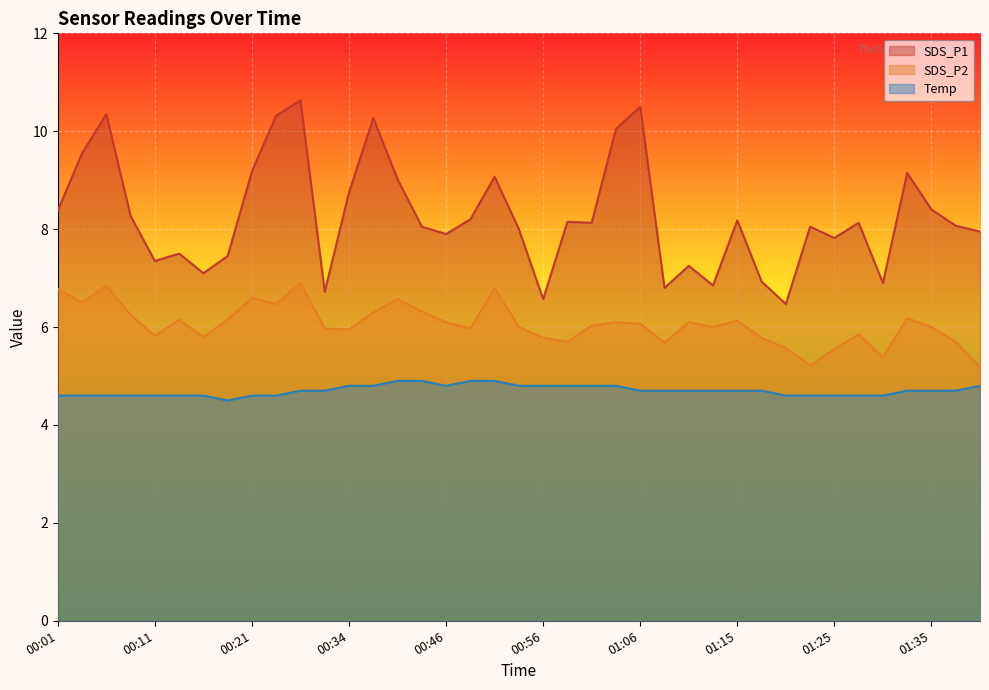

Reading left to right, extract all data points from this chart.

SDS_P1: 00:01=8.4	00:04=9.6	00:06=10.3	00:09=8.3	00:11=7.3	00:14=7.5	00:16=7.1	00:19=7.5	00:21=9.2	00:24=10.3	00:26=10.6	00:29=6.7	00:34=8.8	00:36=10.3	00:39=9.0	00:41=8.1	00:46=7.9	00:49=8.2	00:51=9.1	00:54=8.0	00:56=6.6	00:58=8.2	01:01=8.1	01:03=10.1	01:06=10.5	01:08=6.8	01:11=7.2	01:13=6.8	01:15=8.2	01:18=6.9	01:21=6.5	01:23=8.1	01:25=7.8	01:28=8.1	01:30=6.9	01:33=9.2	01:35=8.4	01:38=8.1	01:40=8.0
SDS_P2: 00:01=6.8	00:04=6.5	00:06=6.8	00:09=6.2	00:11=5.8	00:14=6.2	00:16=5.8	00:19=6.2	00:21=6.6	00:24=6.5	00:26=6.9	00:29=6.0	00:34=6.0	00:36=6.3	00:39=6.6	00:41=6.3	00:46=6.1	00:49=6.0	00:51=6.8	00:54=6.0	00:56=5.8	00:58=5.7	01:01=6.0	01:03=6.1	01:06=6.1	01:08=5.7	01:11=6.1	01:13=6.0	01:15=6.1	01:18=5.8	01:21=5.6	01:23=5.2	01:25=5.5	01:28=5.8	01:30=5.4	01:33=6.2	01:35=6.0	01:38=5.7	01:40=5.2
Temp: 00:01=4.6	00:04=4.6	00:06=4.6	00:09=4.6	00:11=4.6	00:14=4.6	00:16=4.6	00:19=4.5	00:21=4.6	00:24=4.6	00:26=4.7	00:29=4.7	00:34=4.8	00:36=4.8	00:39=4.9	00:41=4.9	00:46=4.8	00:49=4.9	00:51=4.9	00:54=4.8	00:56=4.8	00:58=4.8	01:01=4.8	01:03=4.8	01:06=4.7	01:08=4.7	01:11=4.7	01:13=4.7	01:15=4.7	01:18=4.7	01:21=4.6	01:23=4.6	01:25=4.6	01:28=4.6	01:30=4.6	01:33=4.7	01:35=4.7	01:38=4.7	01:40=4.8